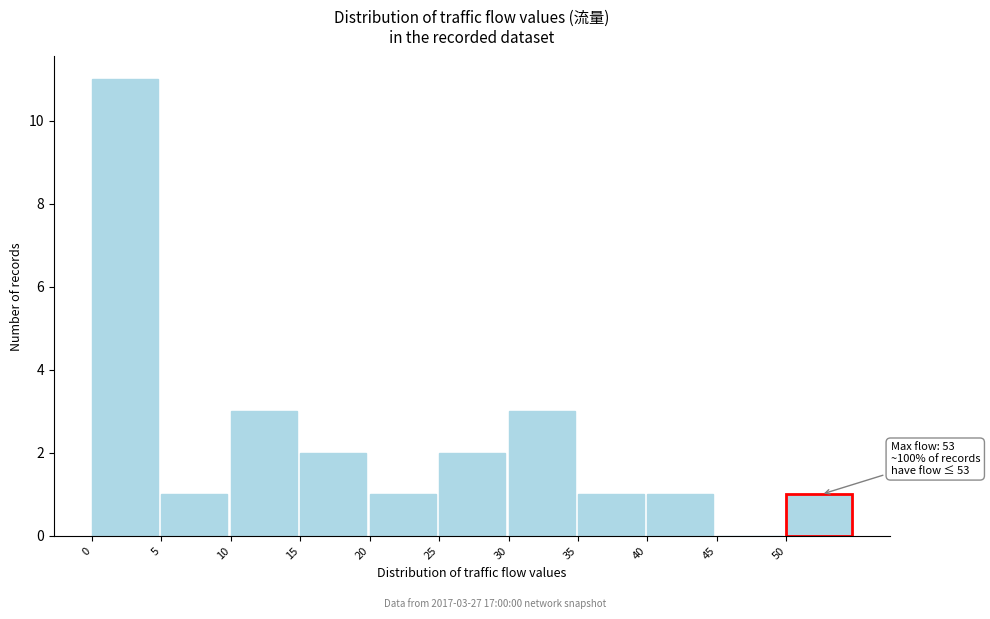

Over which range of the x-axis is the bar tallest?

0 to 5